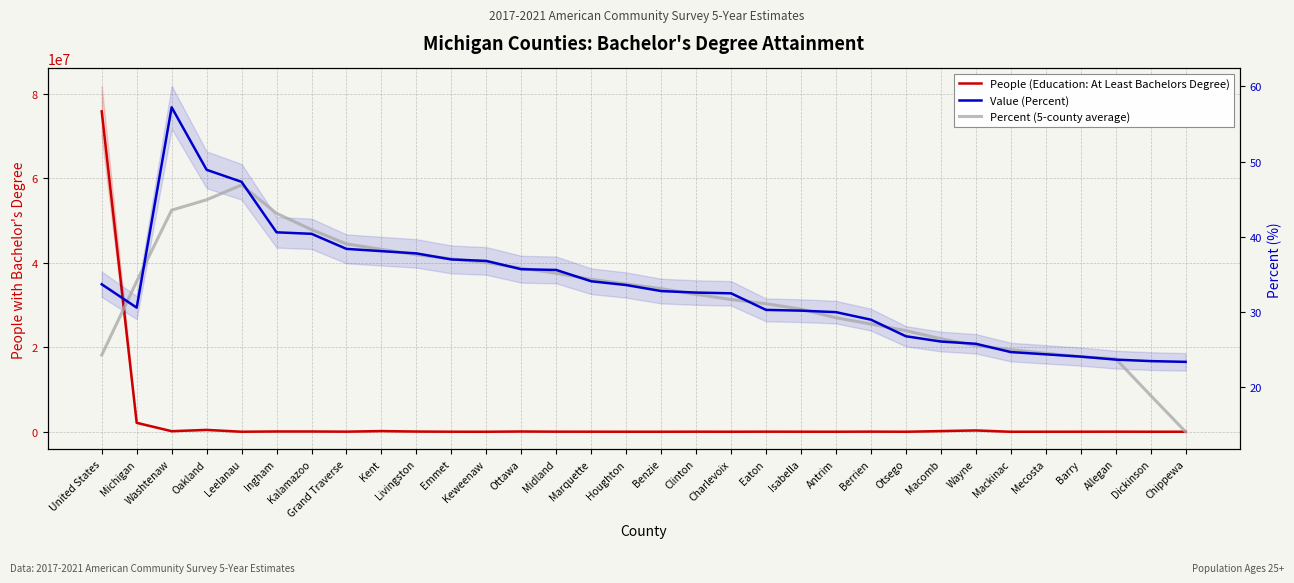

True or false: Percent (5-county average) and People (Education: At Least Bachelors Degree) intersect in this chart.

False